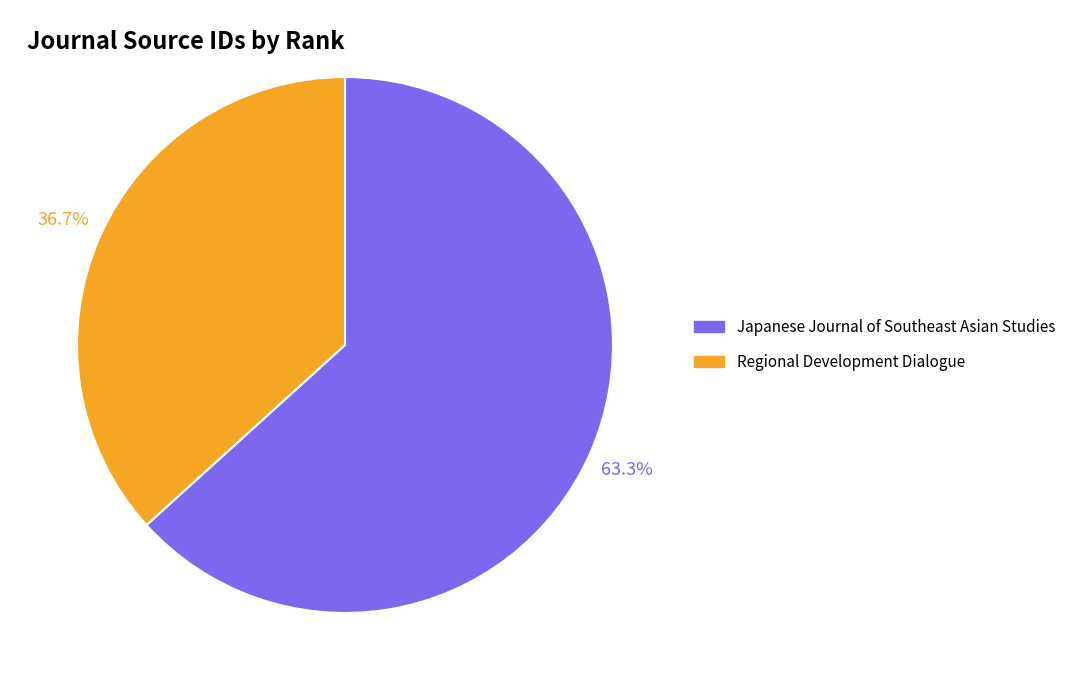

To the nearest percent, what is the difference between the Regional Development Dialogue and Japanese Journal of Southeast Asian Studies slice percentages?

27%